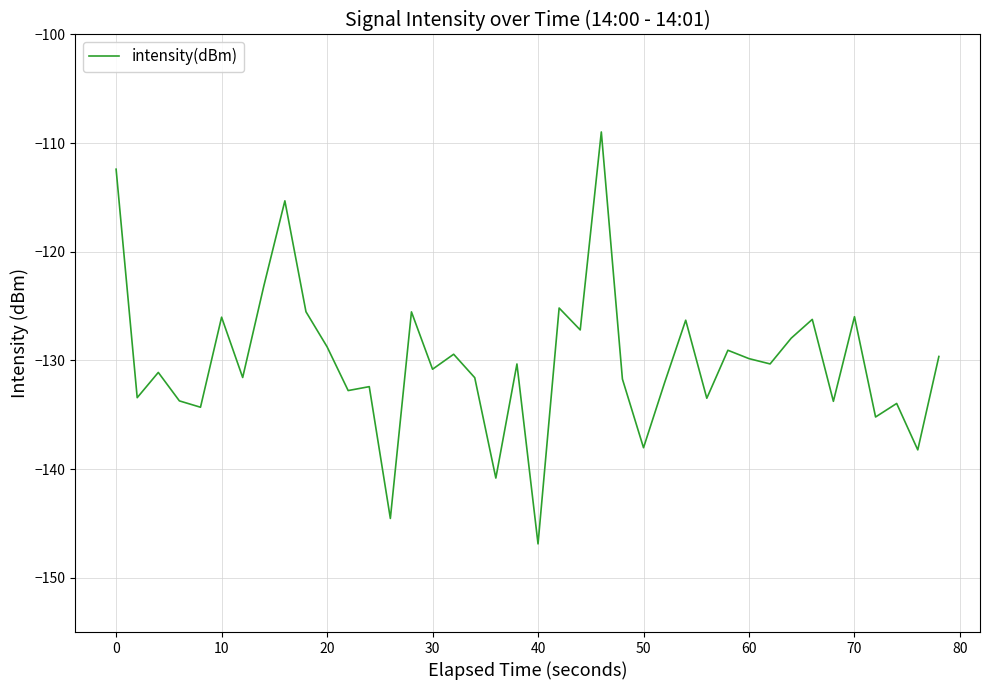

What is the minimum value shown in the chart?

-146.9